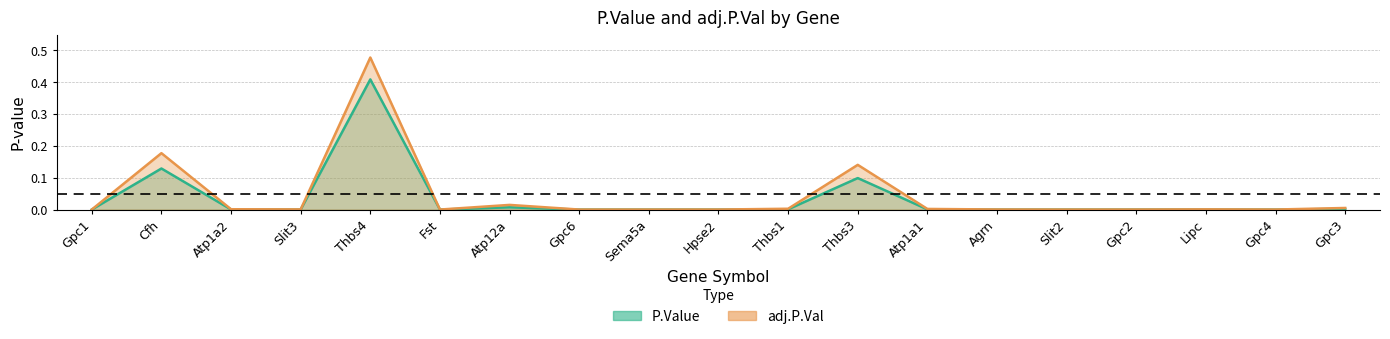

True or false: adj.P.Val has a value of 0.0 at Hpse2.

False